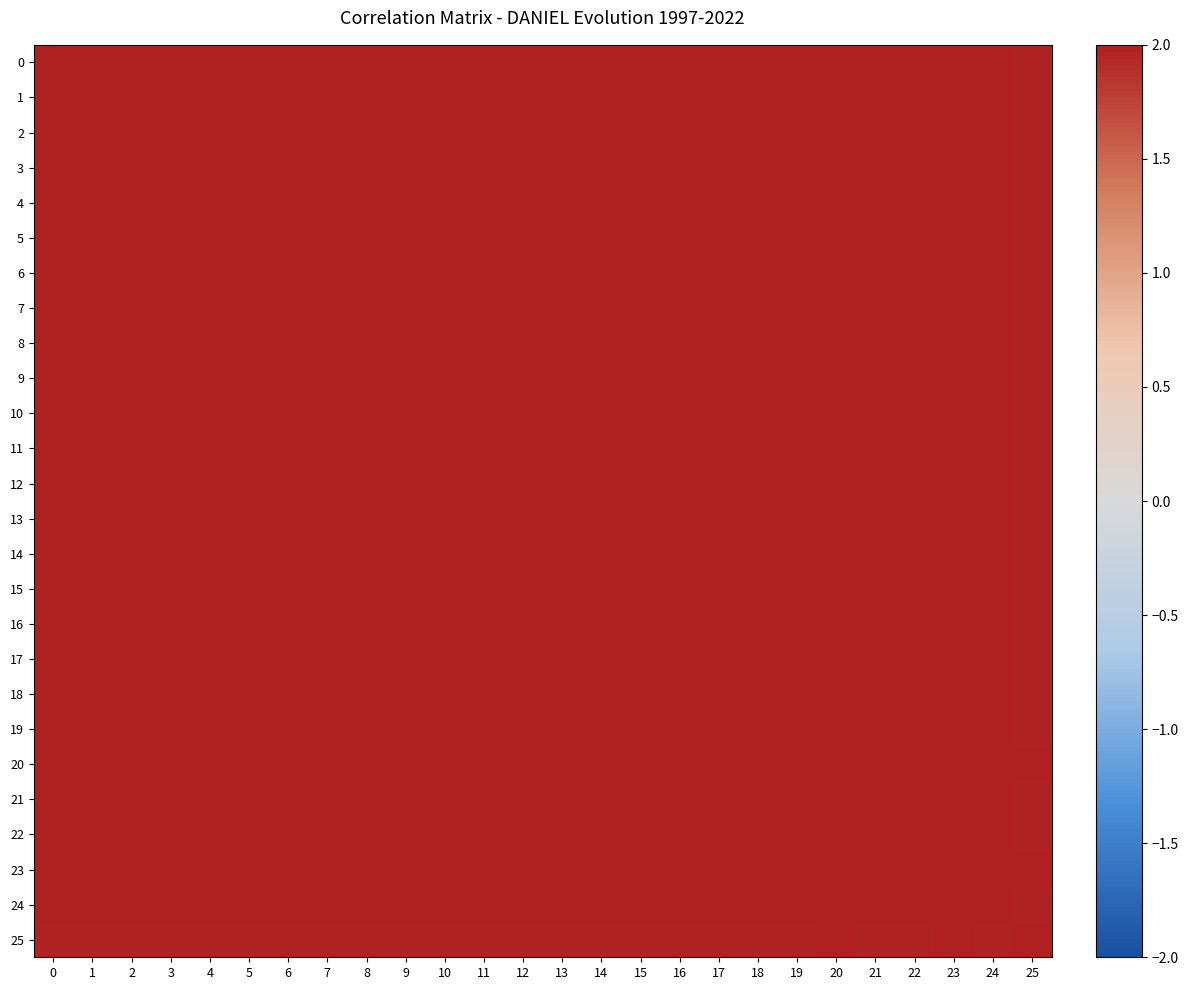

How many categories are shown in the chart?

26